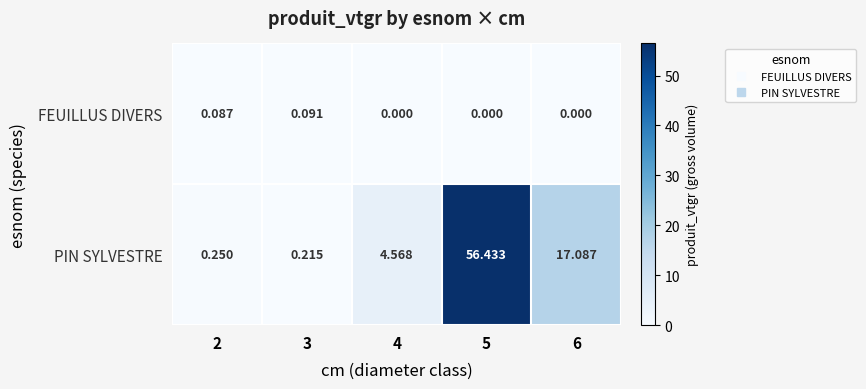

Count the number of data series in this chart.

2